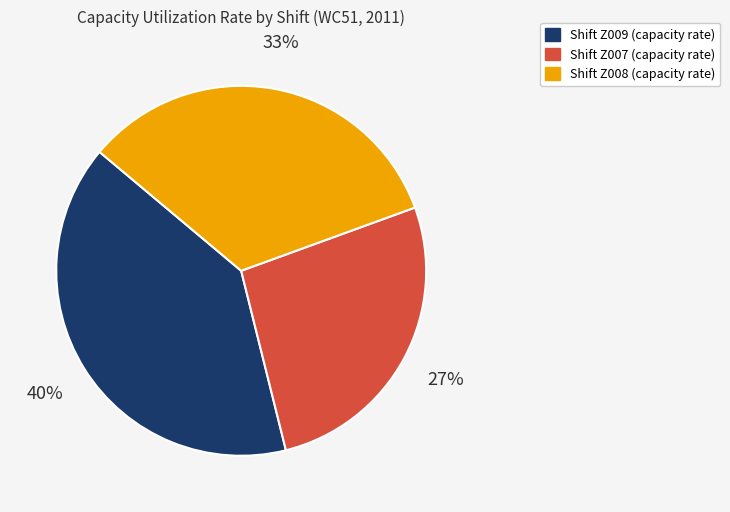

To the nearest percent, what is the difference between the largest and smallest slice percentages?

13%